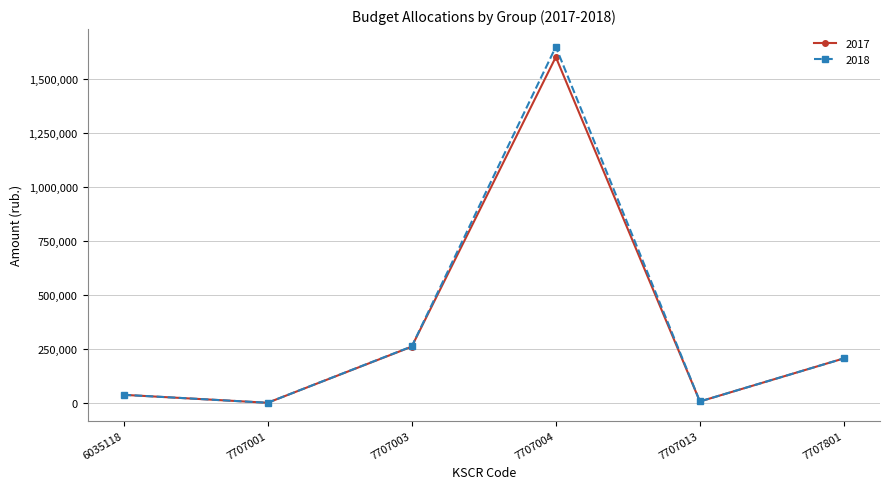

At which category is the sum across all series the highest?

7707004